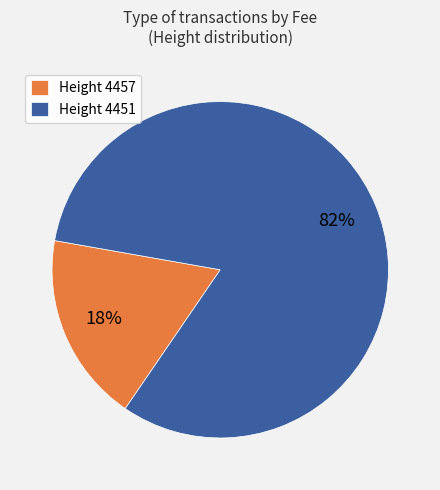

How many segments does this pie chart have?

2